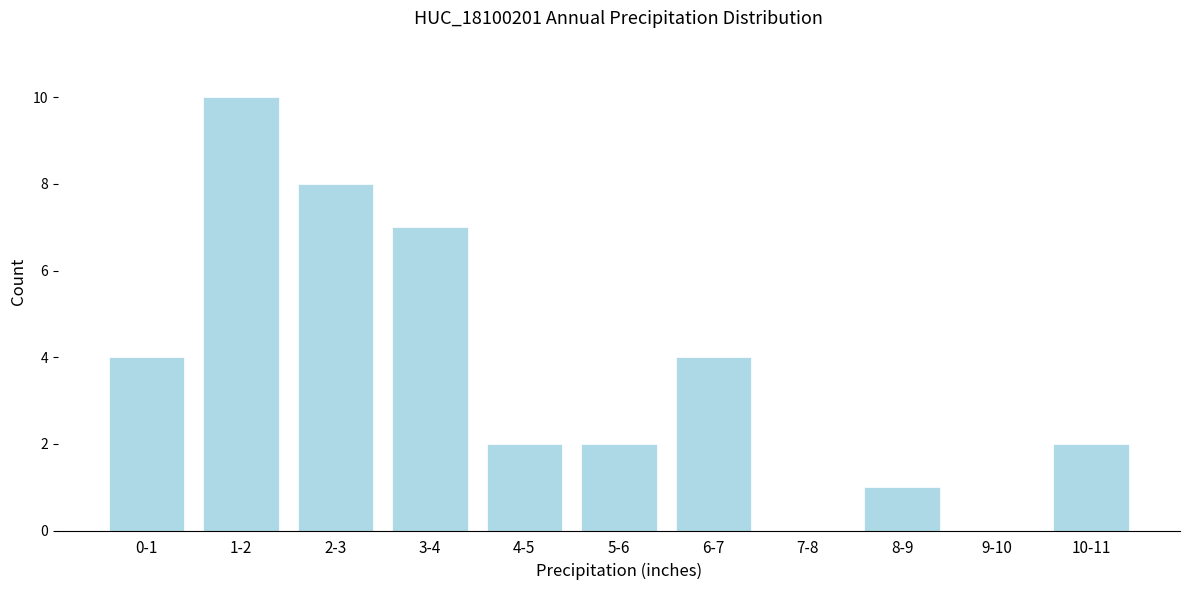

Reading left to right, what are all the values shown in this chart?

0-1=4	1-2=10	2-3=8	3-4=7	4-5=2	5-6=2	6-7=4	7-8=0	8-9=1	9-10=0	10-11=2